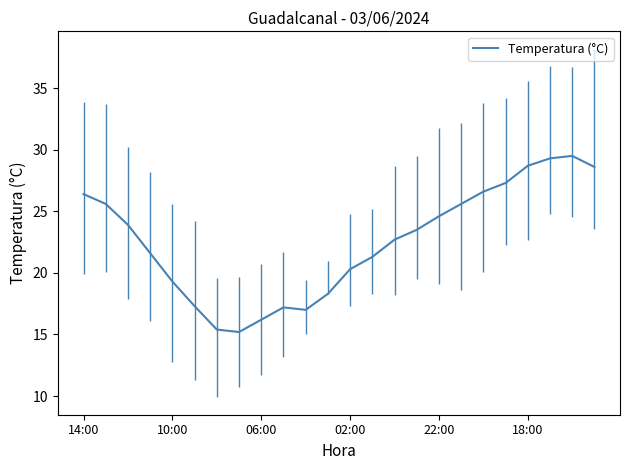

What is the greatest value displayed?

29.5